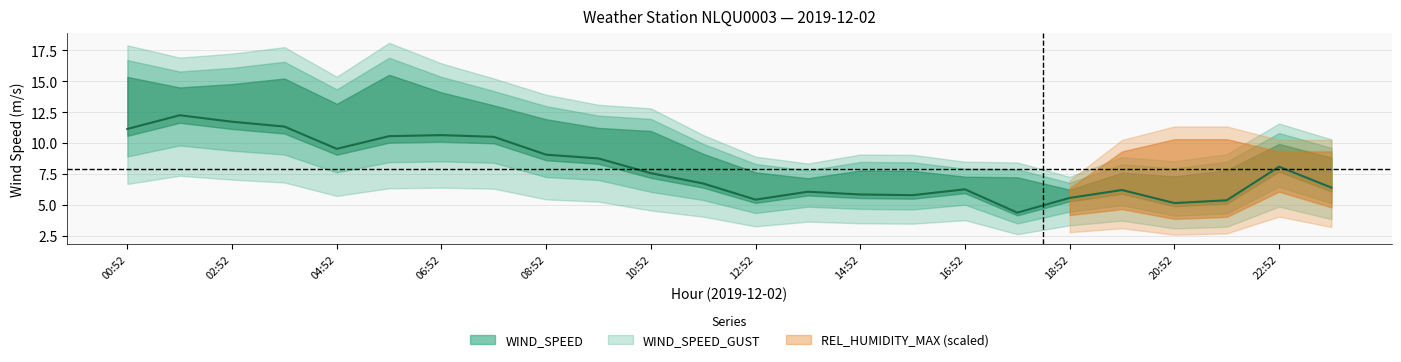

What is the approximate value at 21?

5.4